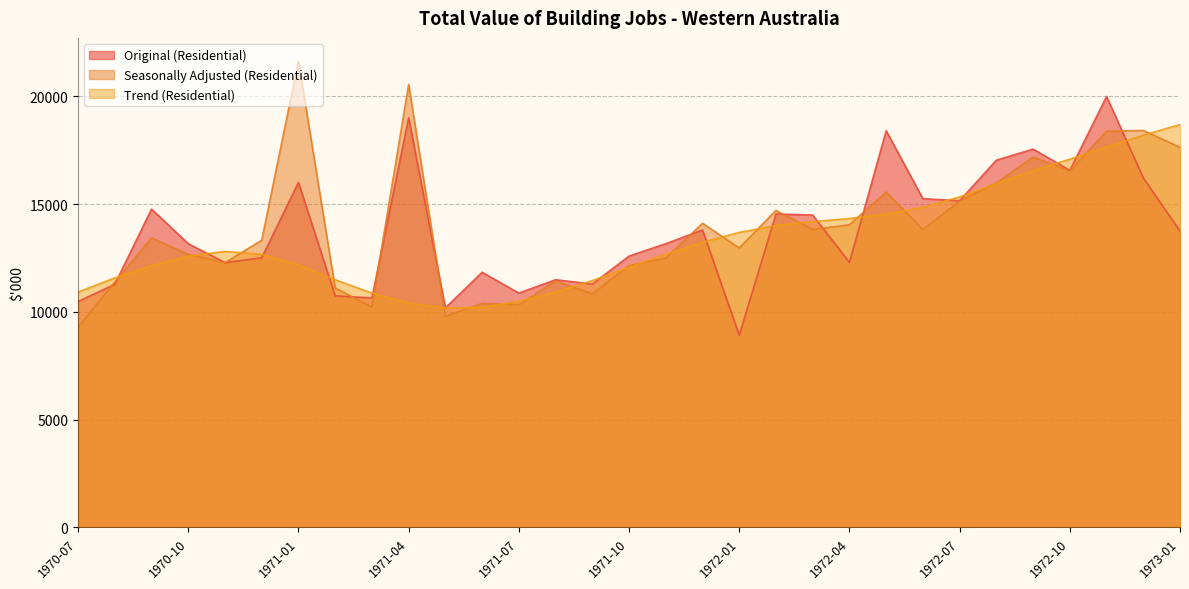

Which series has the largest total across all categories?

Seasonally Adjusted (Residential)